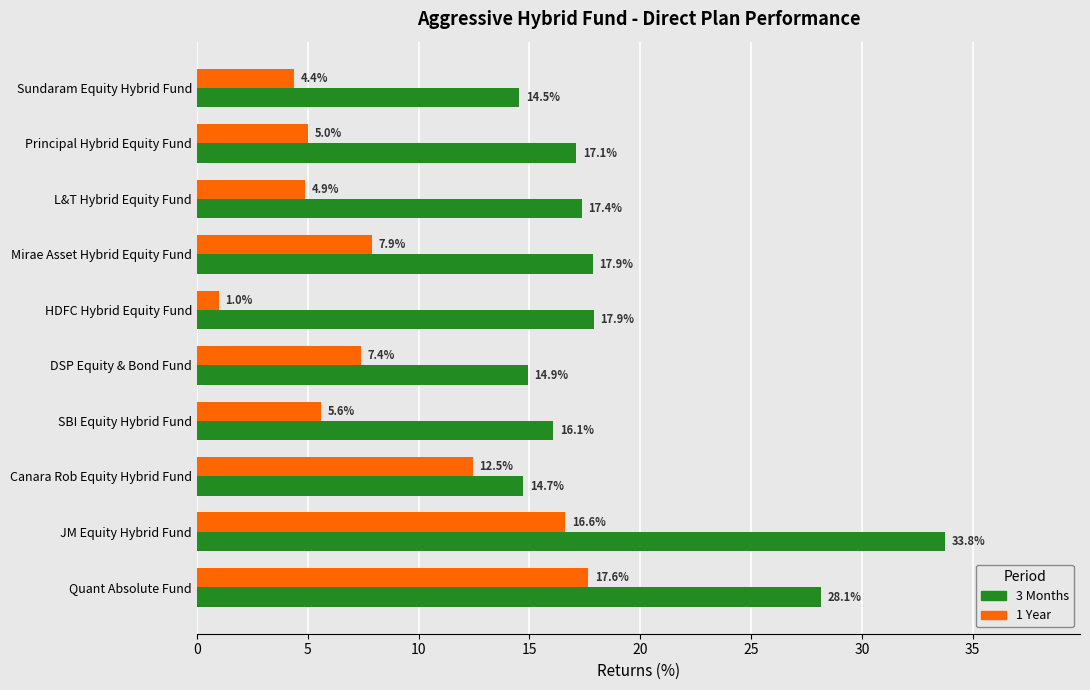

What is the difference between the maximum and minimum values in the 3 Months series?

19.2